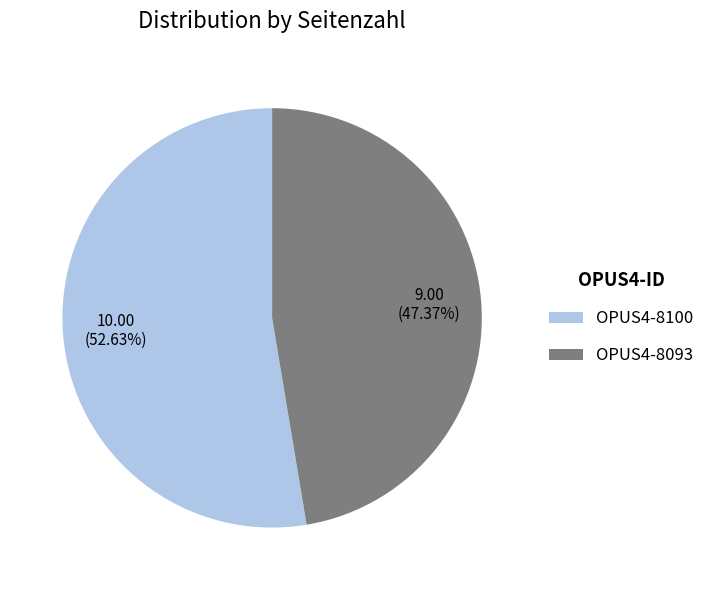

What is the smallest slice in the pie chart?

OPUS4-8093